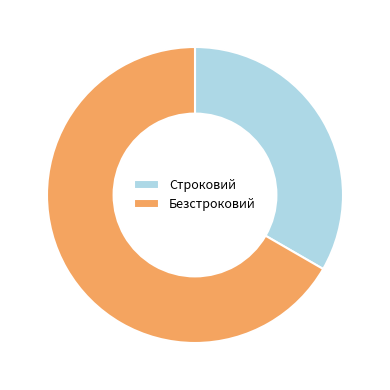

How many segments does this pie chart have?

2